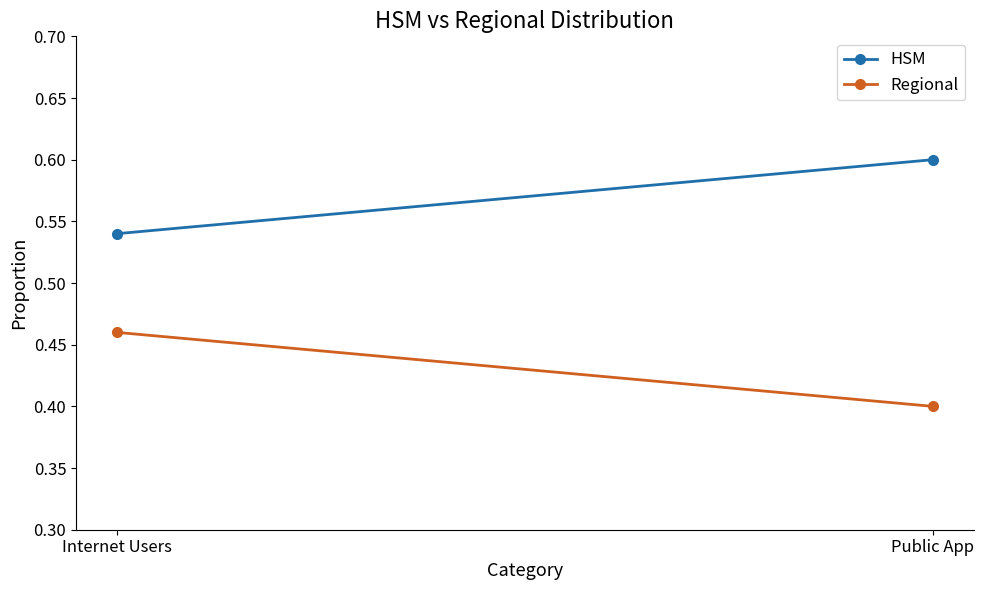

What is the difference between the maximum and minimum values in the Regional series?

0.1